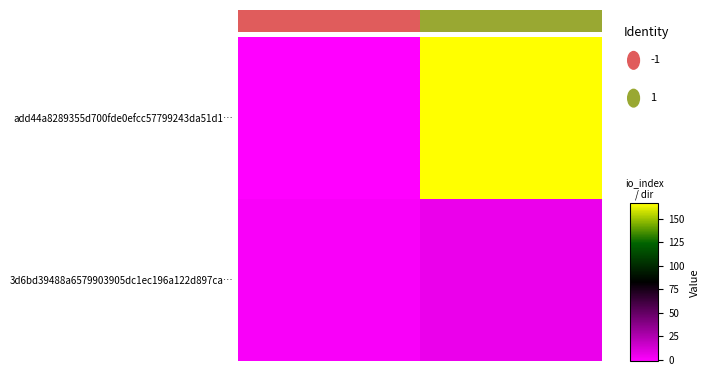

Which has a higher value, direction or io_index?

io_index